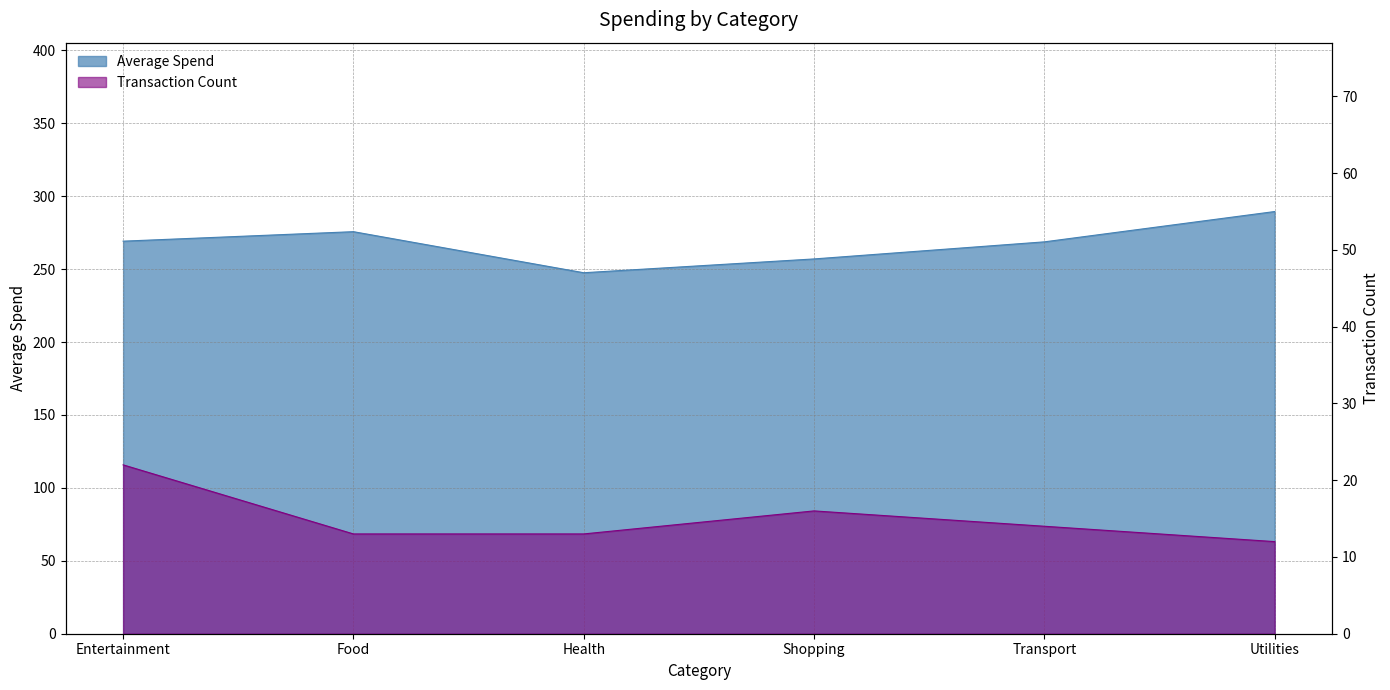

At how many categories does at least one series exceed 210?

6